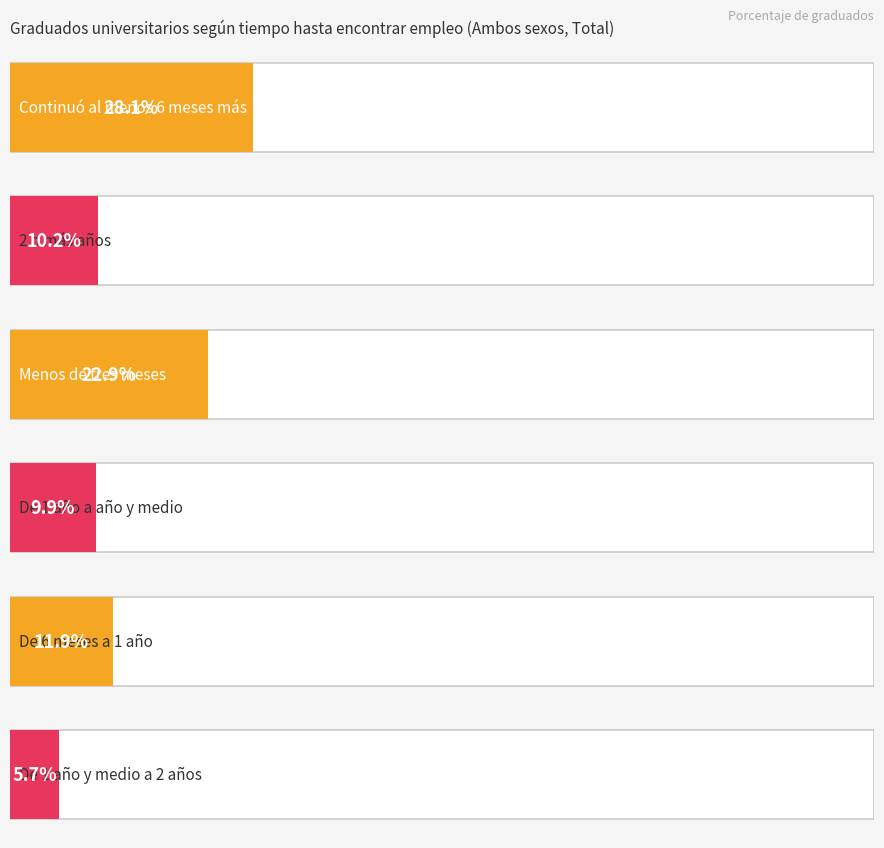

What is the difference between the second highest and second lowest values in the De 1 año a año y medio series?

3.0